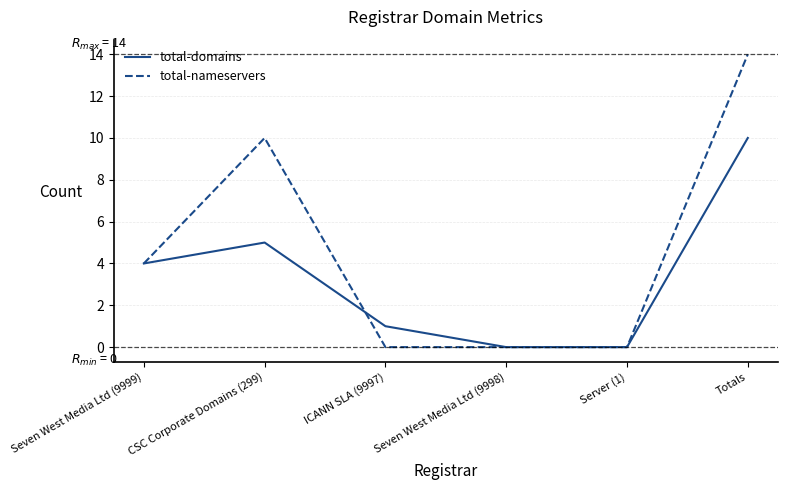

Which series has the largest total across all categories?

total-nameservers